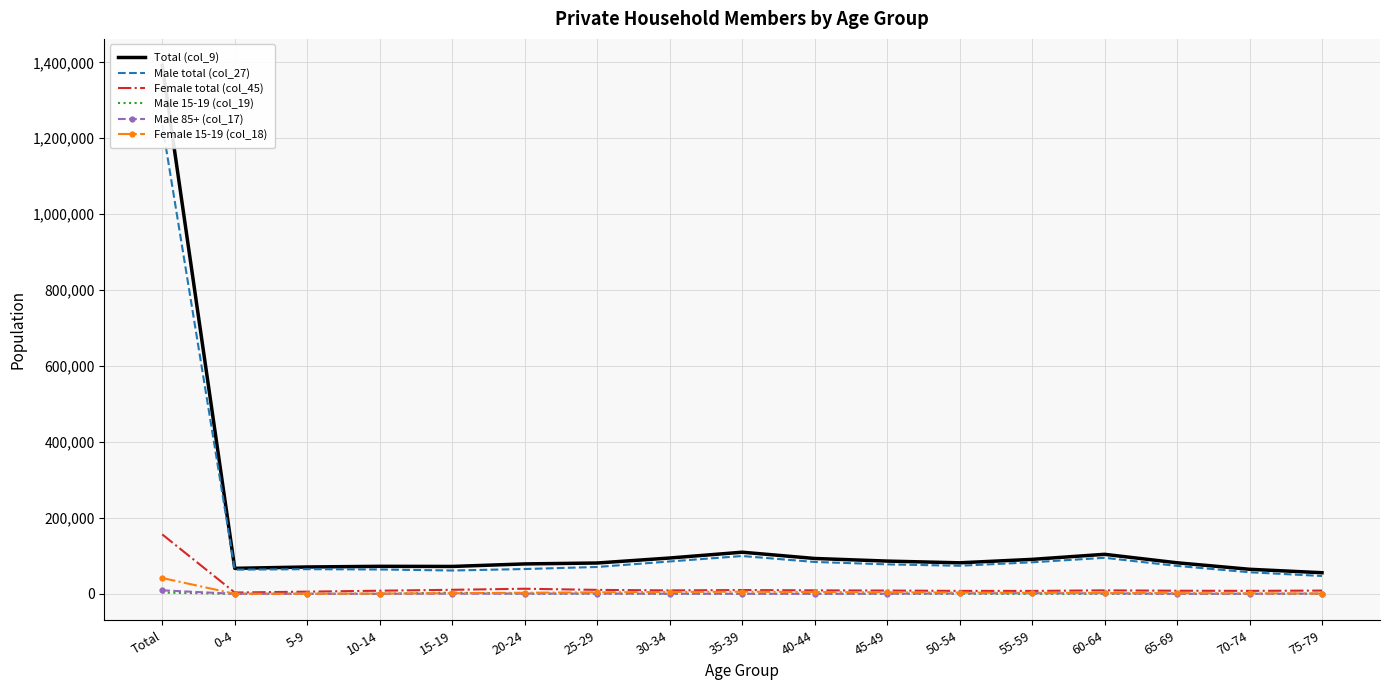

What is the difference between the Male total (col_27) values at 20-24 and 35-39?

34264